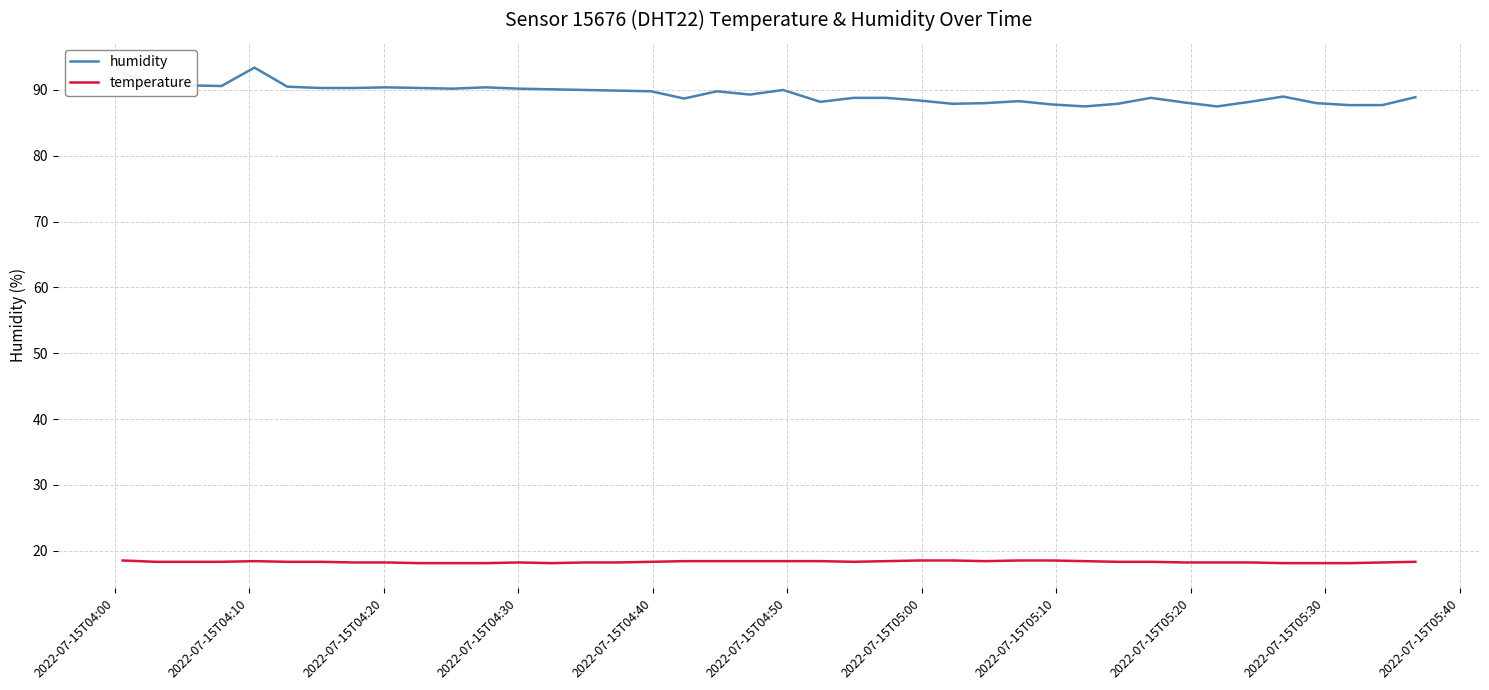

What is the highest value of the temperature series?

18.5